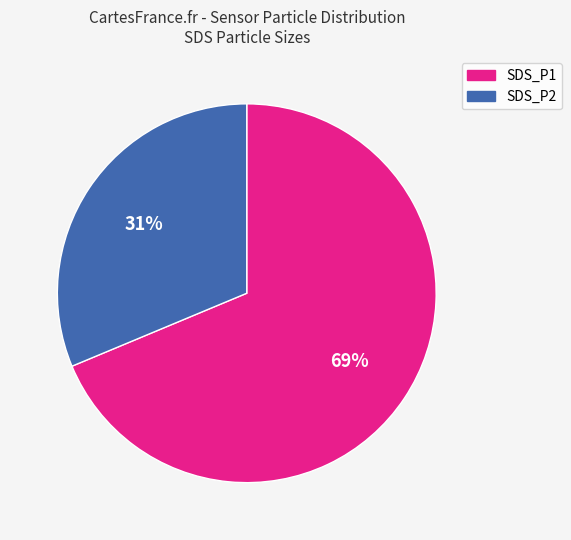

Between SDS_P2 and SDS_P1, which is larger?

SDS_P1